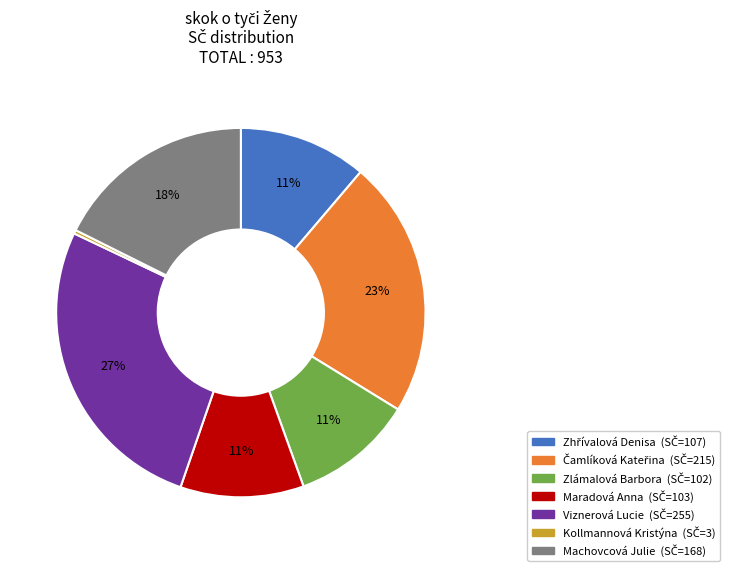

How many slices are in this pie chart?

7